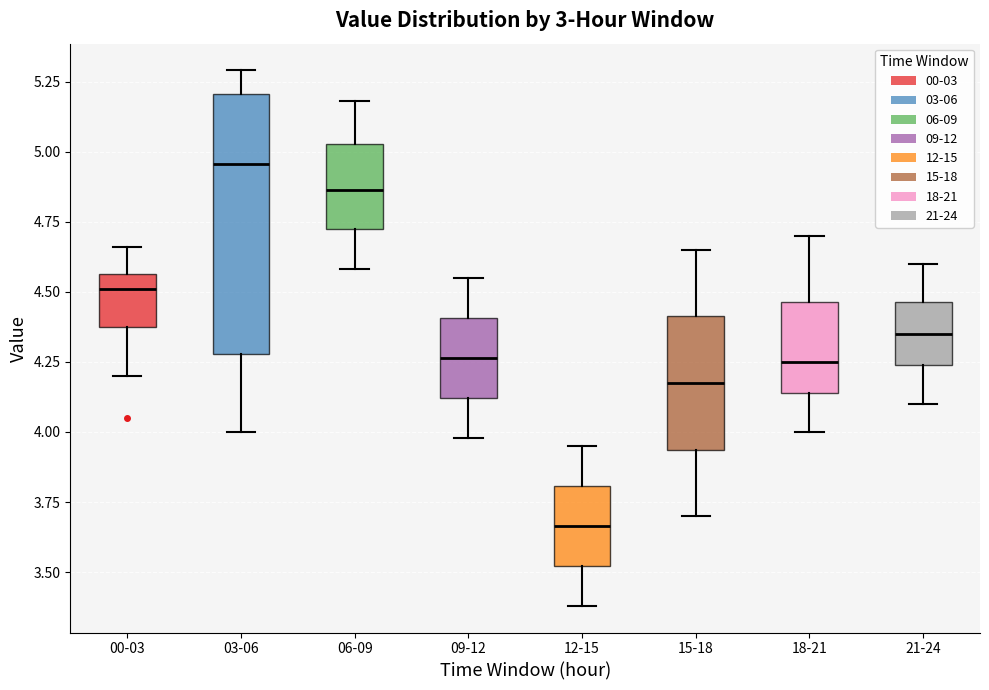

Where does the lower whisker of the box for 06-09 end on the y-axis? The values are not printed on the chart, so give them approximately, as read against the axis.

4.60